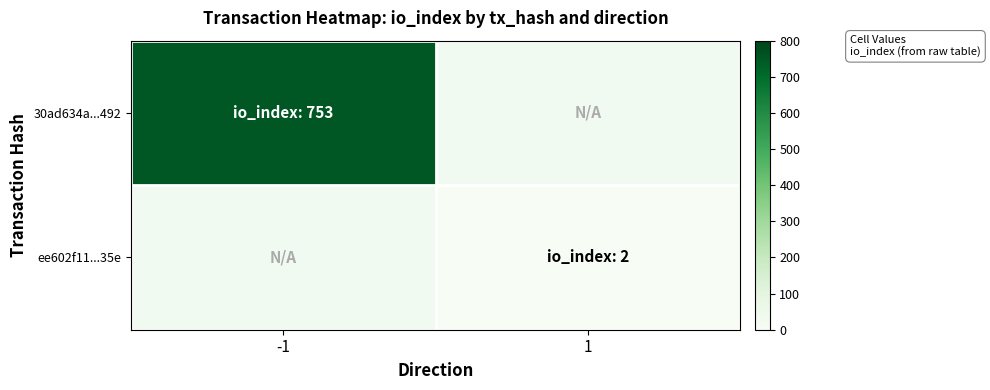

The value of 30ad634a...492 at -1 is 753.0. True or false?

True